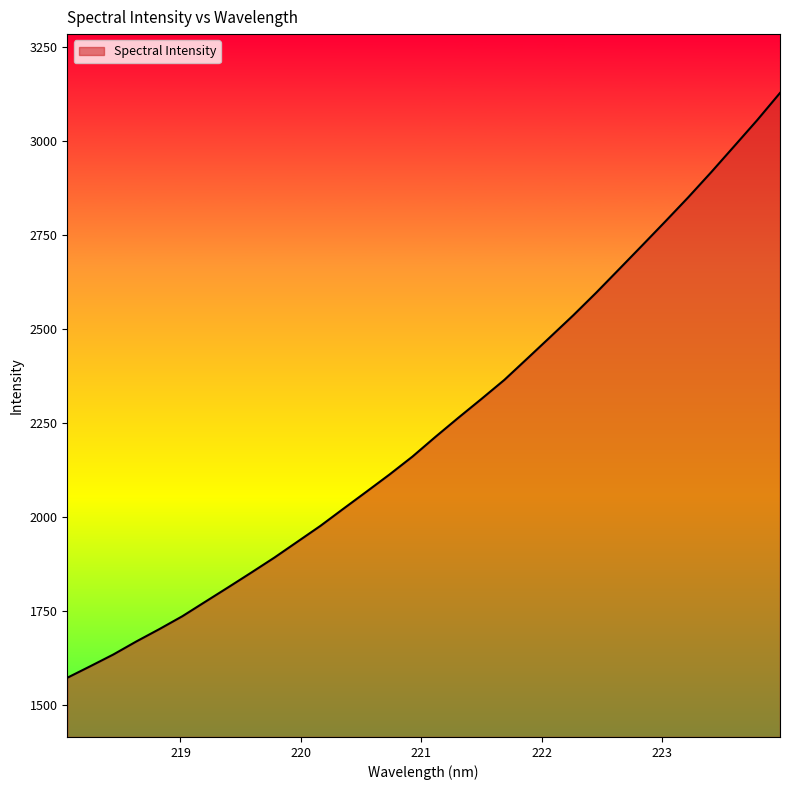

What is the smallest value displayed?

1573.4